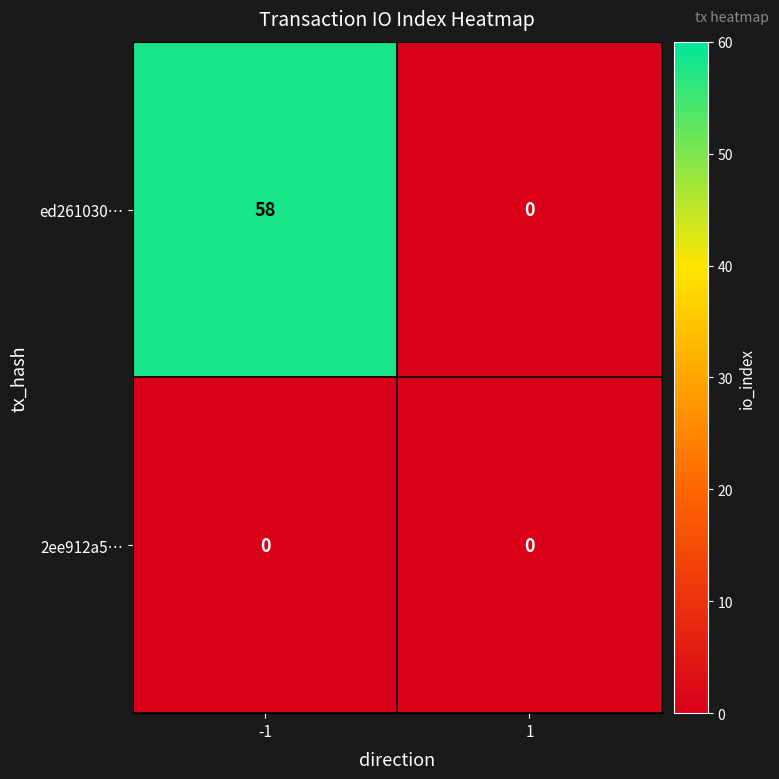

Reading right to left, extract all data points from this chart.

ed261030…: 1=0	-1=58
2ee912a5…: 1=0	-1=0